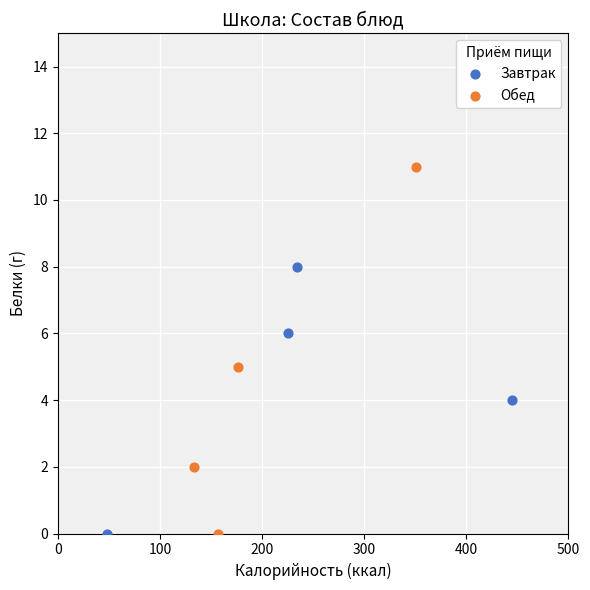

Which series has the largest Y range (max minus min)?

Обед